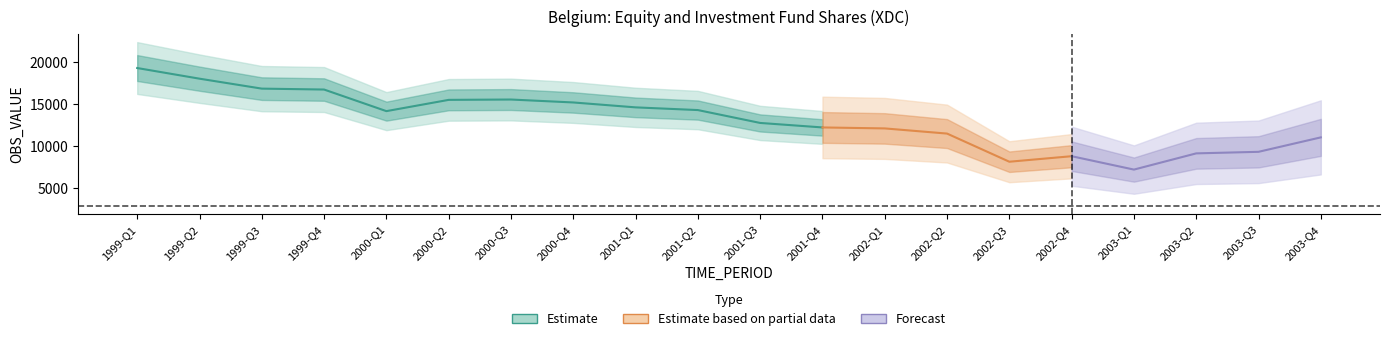

What is the greatest value displayed?

19248.3